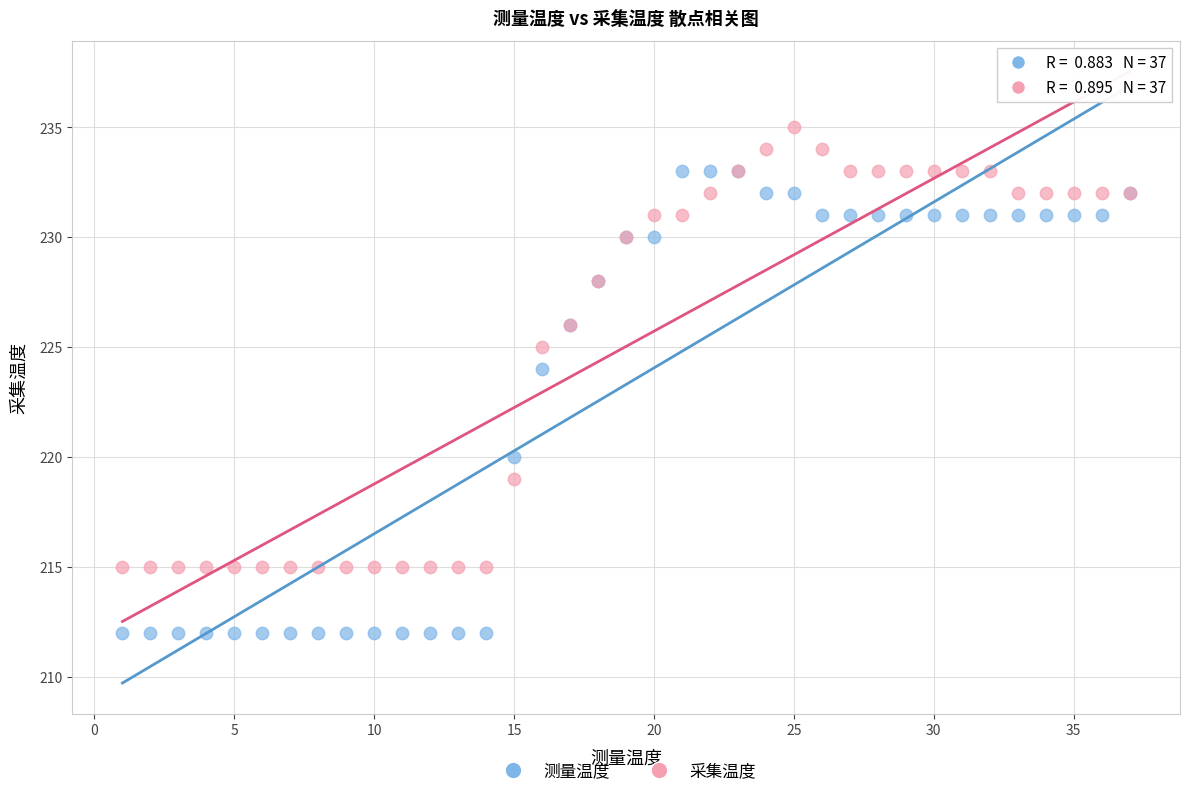

Across all series, what Y value is closest to 223?

224